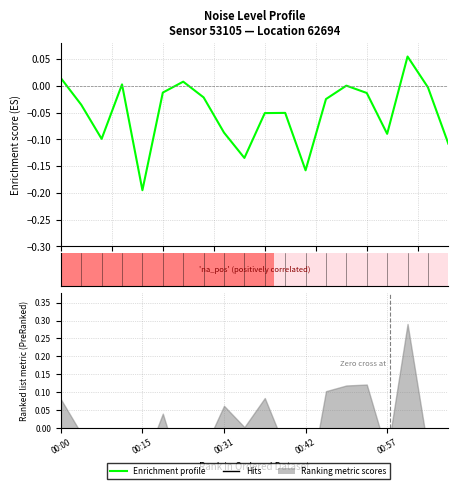

At which label is the value closest to 0?

14